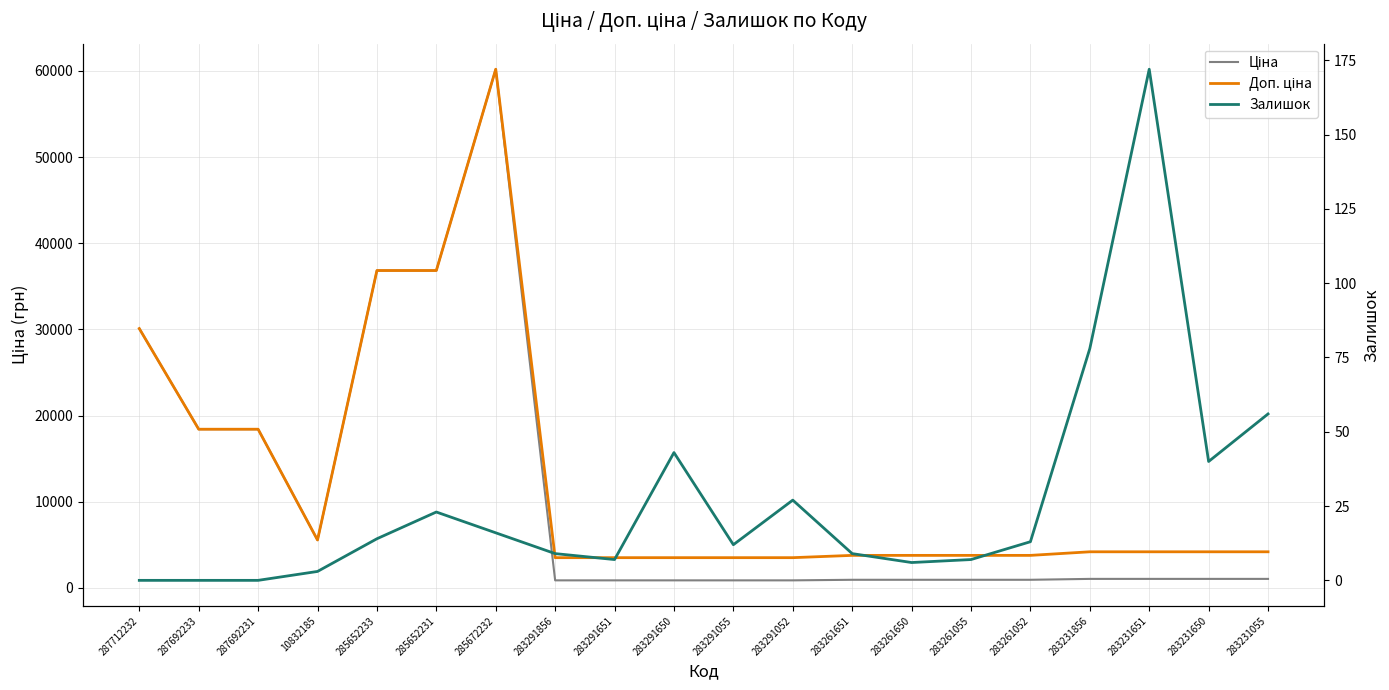

True or false: Ціна and Залишок intersect in this chart.

False